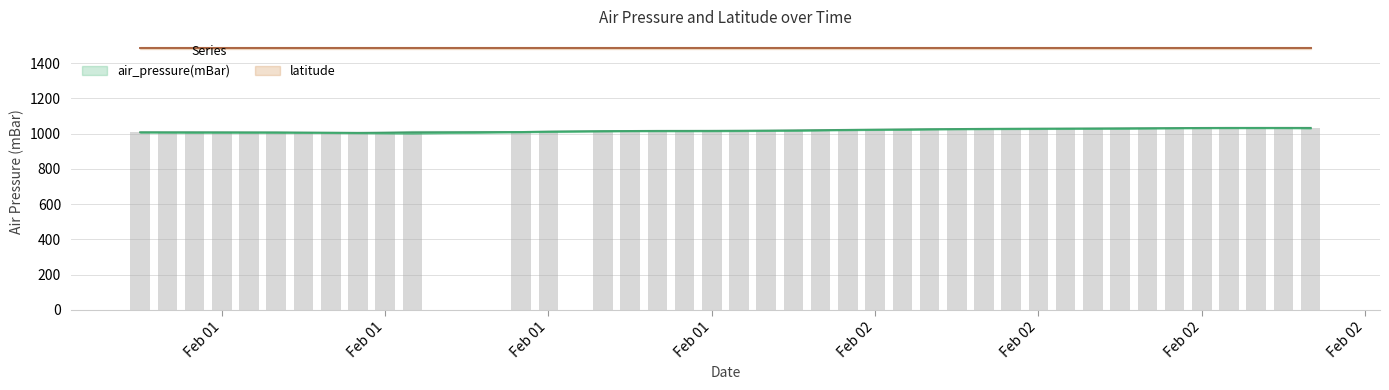

What position from the left is 2011-02-02T18:00:00Z?

39